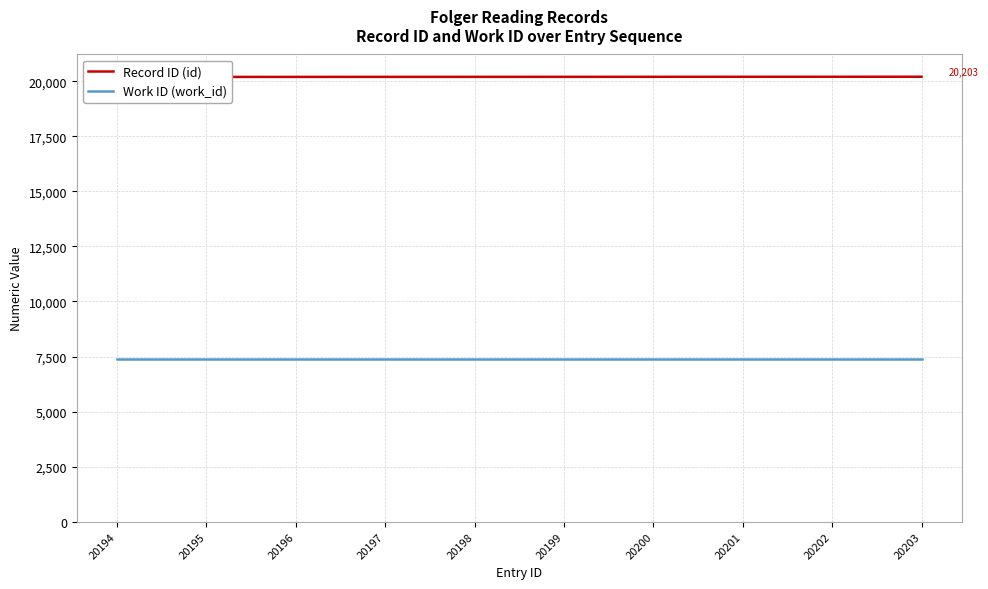

True or false: Work ID (work_id) and Record ID (id) cross at least once.

False